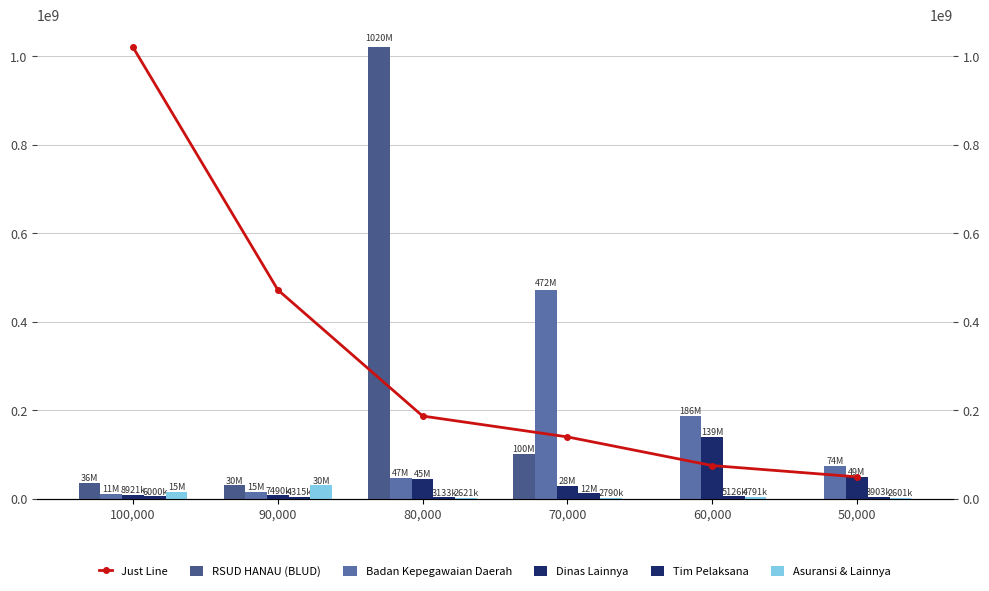

Which category has the lowest value in the Asuransi & Lainnya series?

50,000